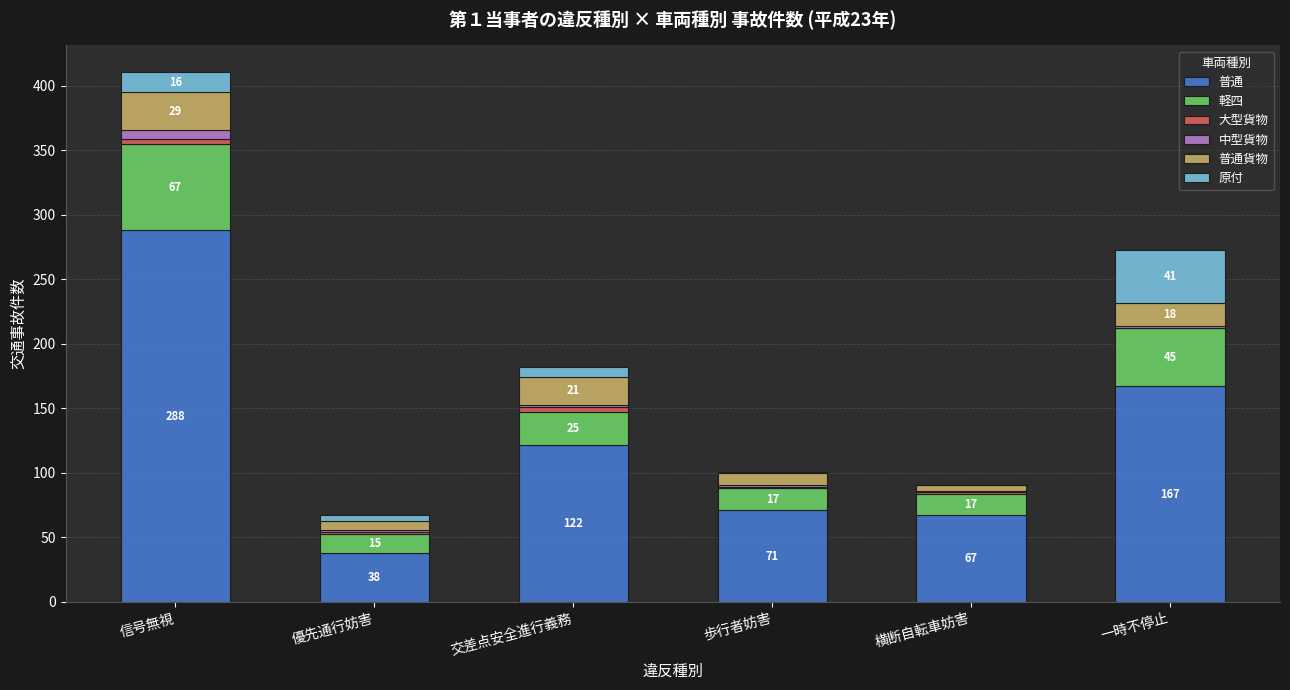

What is the sum of all 普通 values?

753